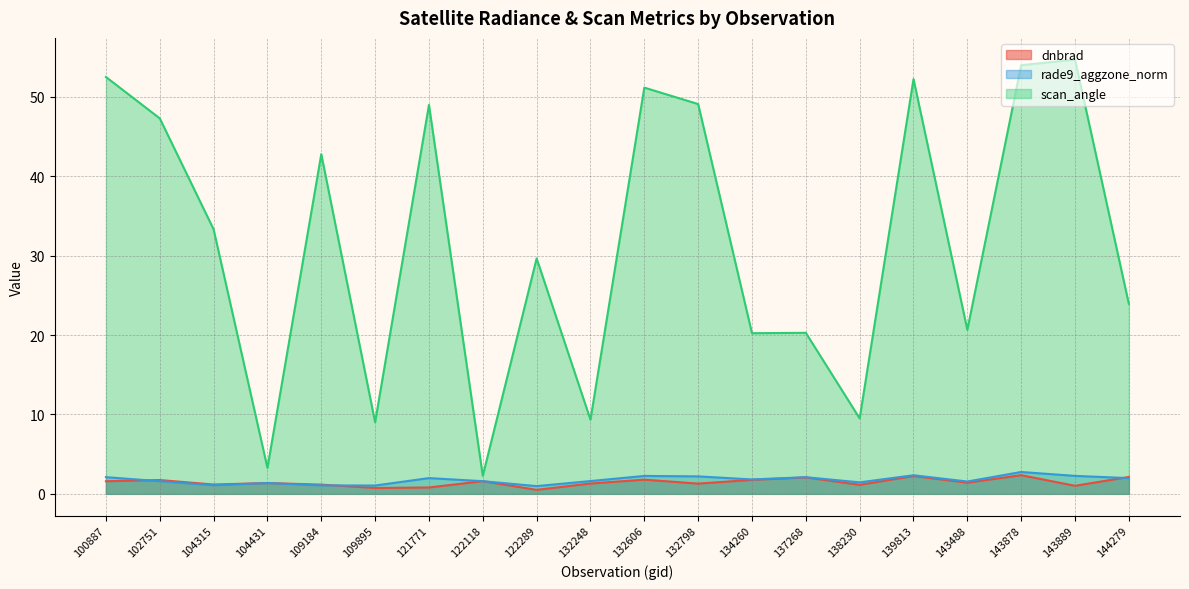

The value of dnbrad at 109184 is 1.5. True or false?

False